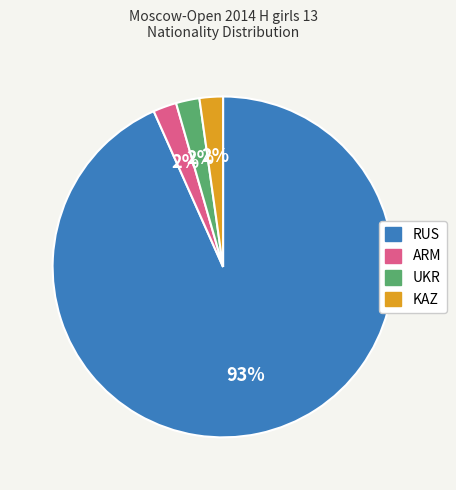

True or false: UKR accounts for 2% of the total.

True